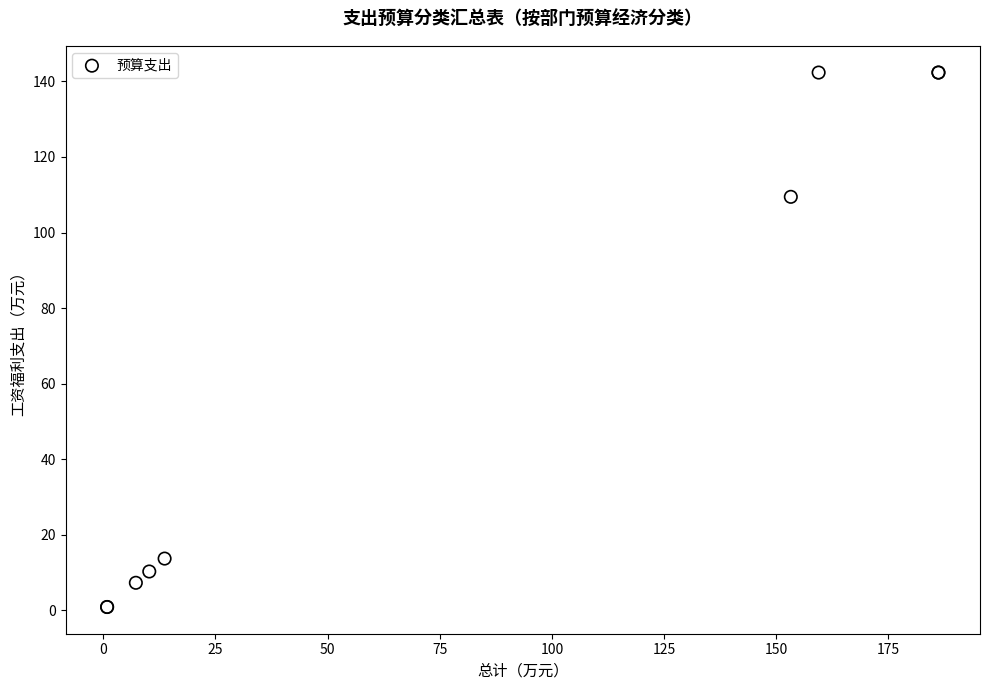

What Y value in the scatter plot is closest to 71?

109.4